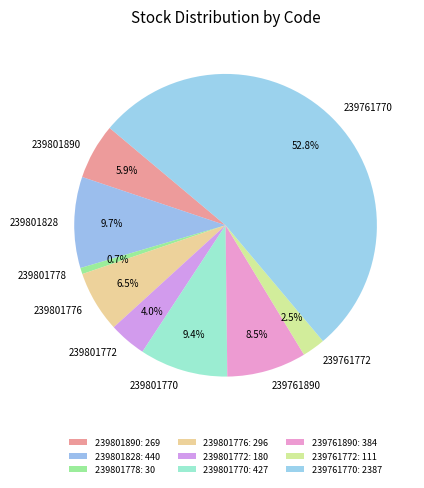

Do 239801776 and 239801772 together represent more than half of the pie?

No